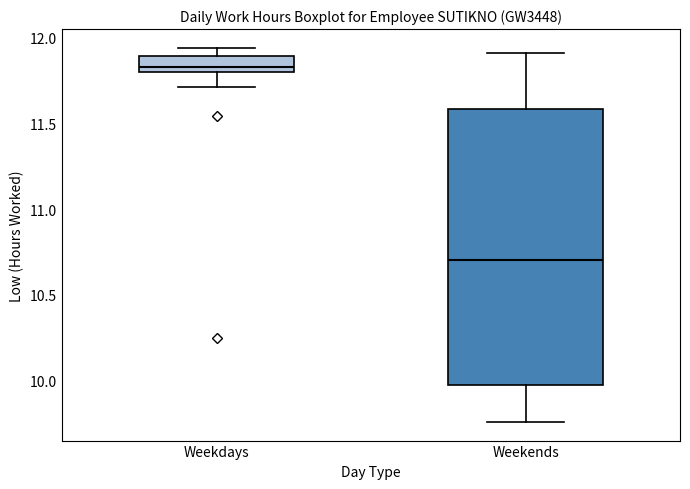

Reading left to right, transcribe this box plot: for each box, give where its median line is, the range the box spans, and where its two whiskers end, as read against the y-axis. The values are not printed on the chart, so give them approximately, as read against the axis.

Weekdays: median 11.85, box 11.80 to 11.90, whiskers 11.70 to 11.95
Weekends: median 10.70, box 10.00 to 11.60, whiskers 9.75 to 11.90